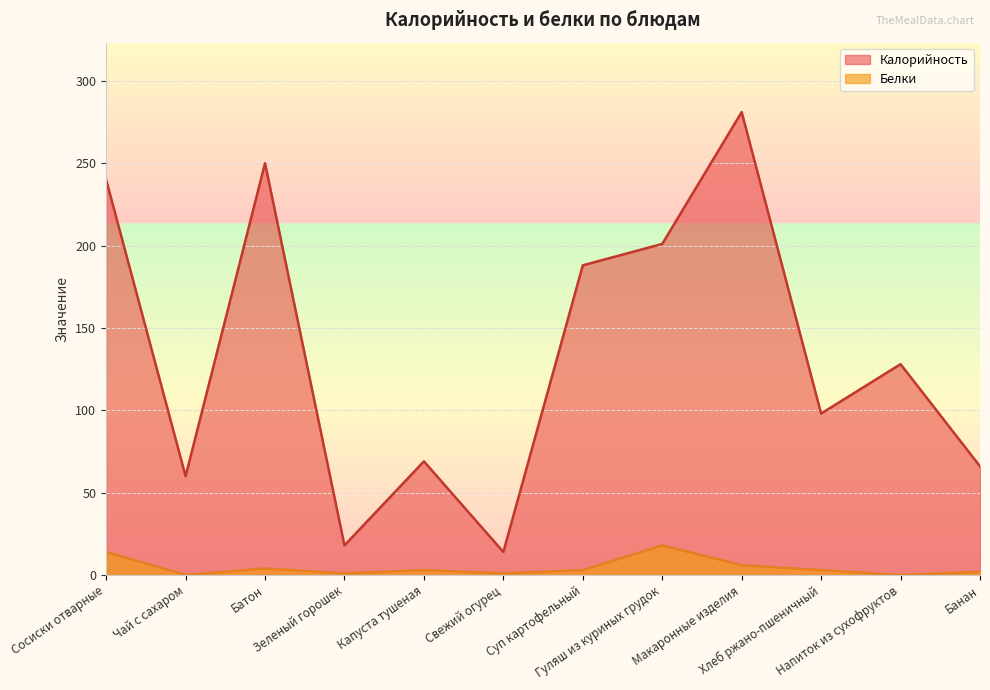

How many data points does each series have?

12